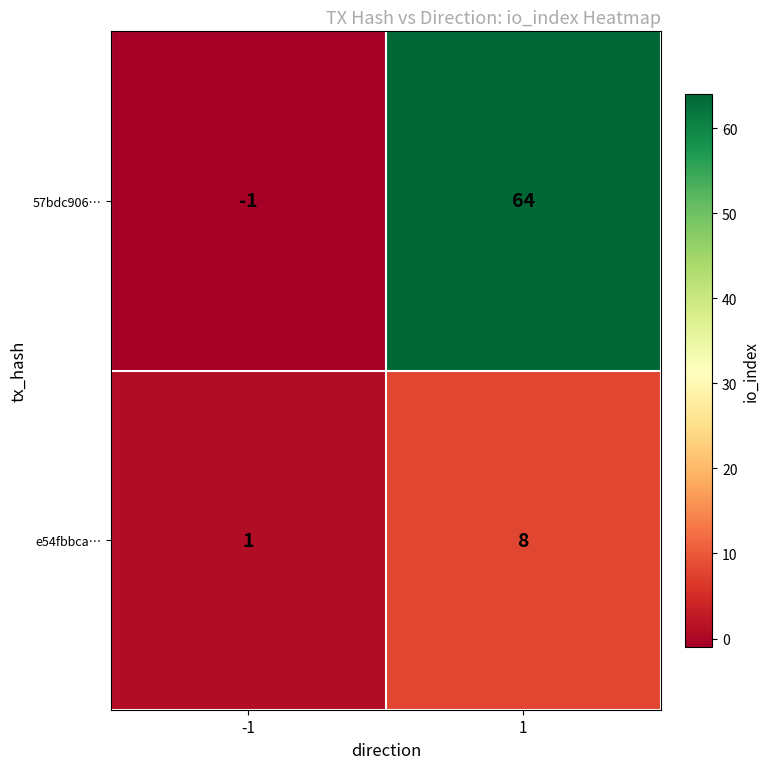

Which series changed the most between -1 and 1?

57bdc906…